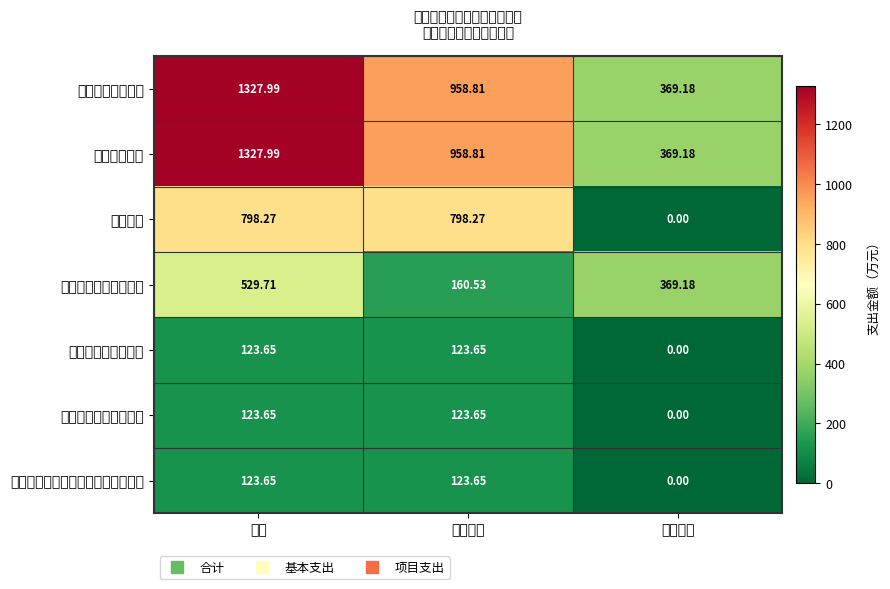

Which category has the highest value across all series?

合计